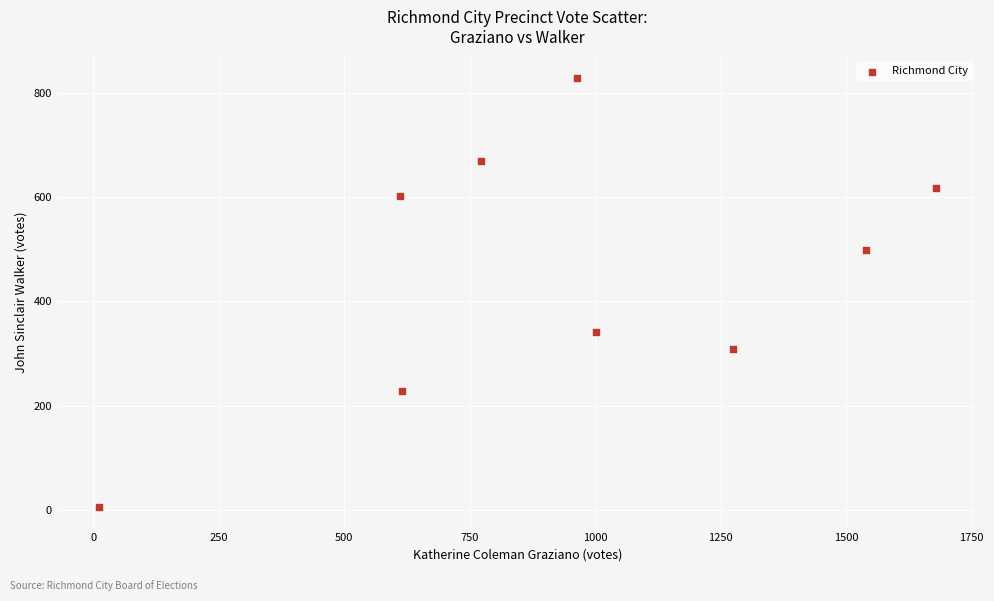

What is the average X value?

941